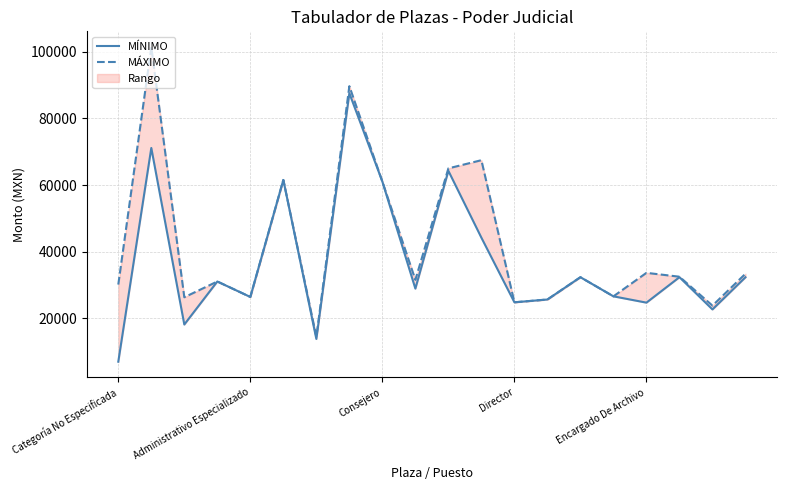

Is it true that MÁXIMO equals 32322.0 at 14?

True